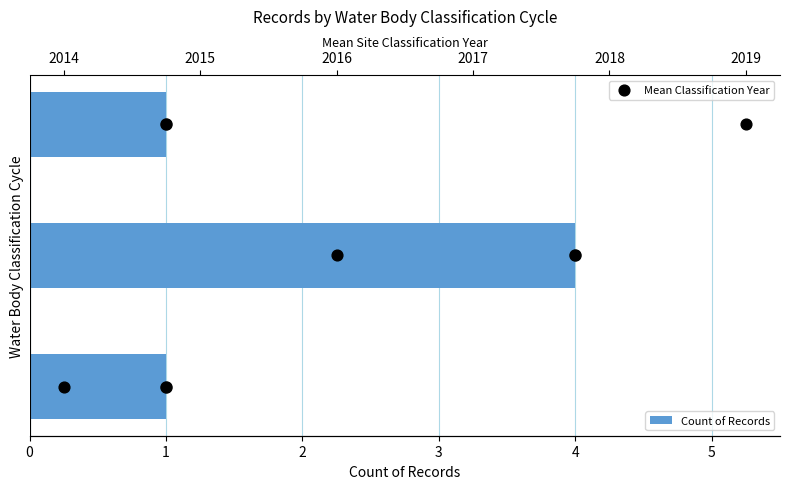

What are all the series names shown in the legend?

Count of Records, Mean Classification Year